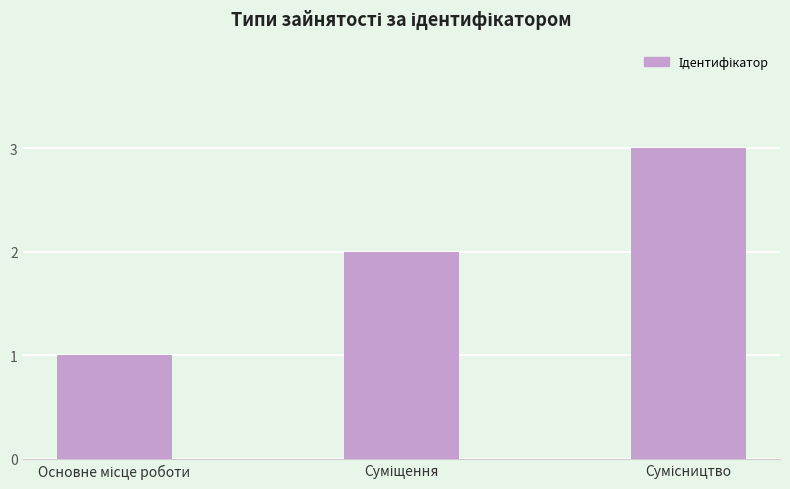

What is the smallest value displayed?

1